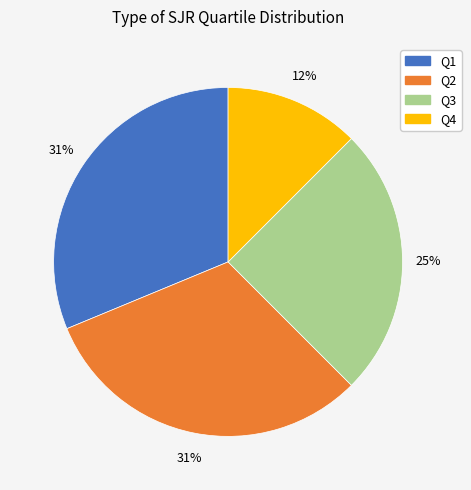

Is the sum of Q3 and Q4 greater than half?

No